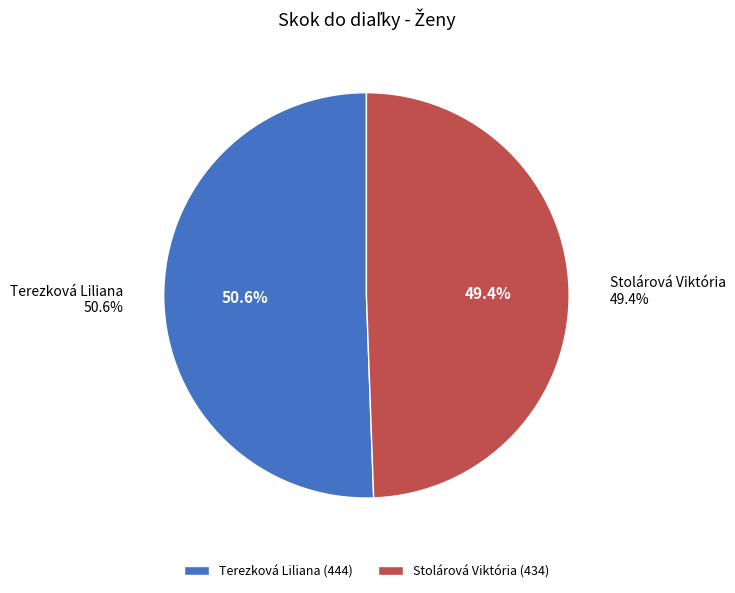

Which slice is the smallest?

Stolárová Viktória